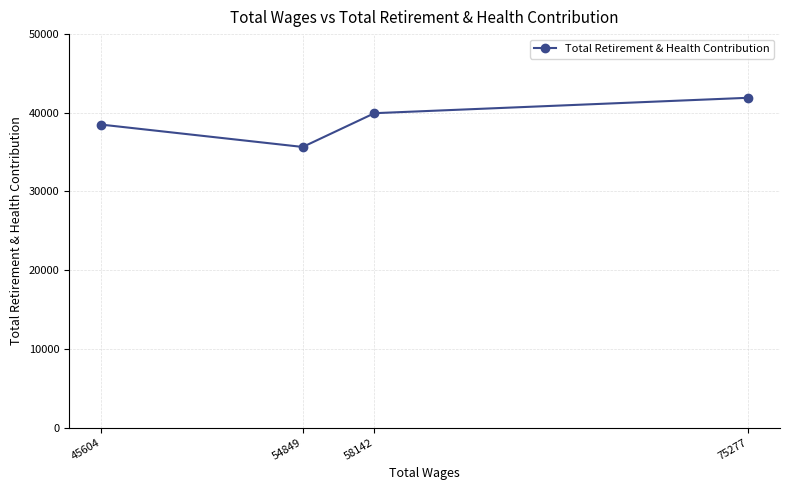

List the labels in order of value, smallest first.

54849, 45604, 58142, 75277